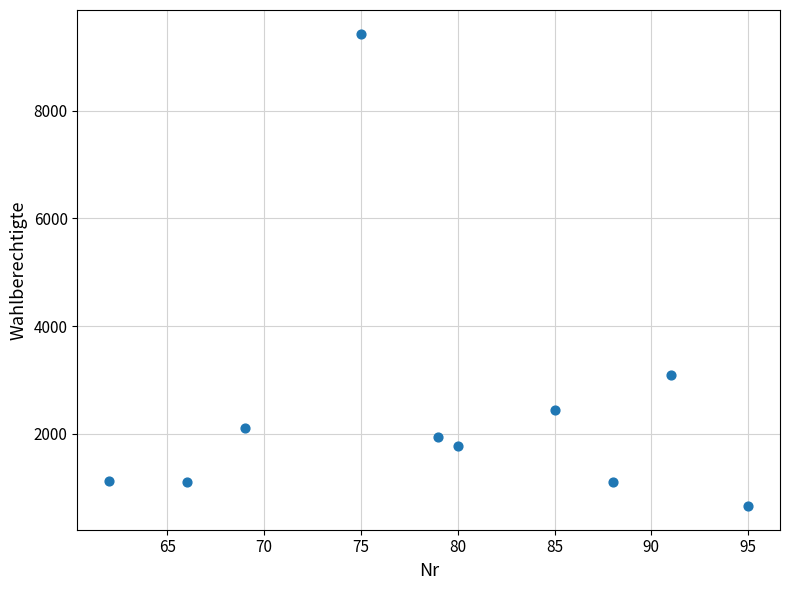

What is the range of Y values (max minus min)?

8773